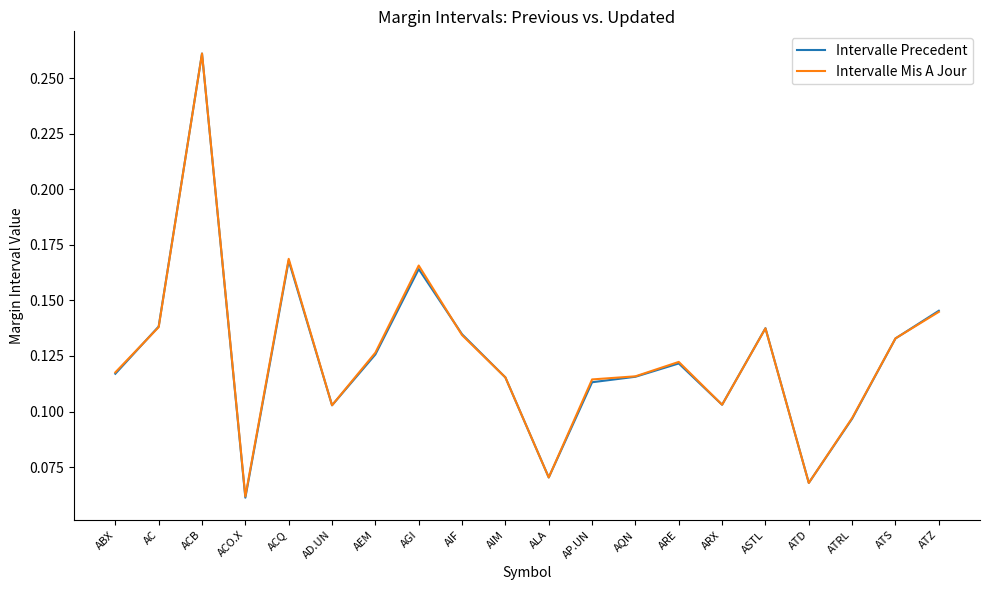

What is the sum of all Intervalle Precedent values?

2.5